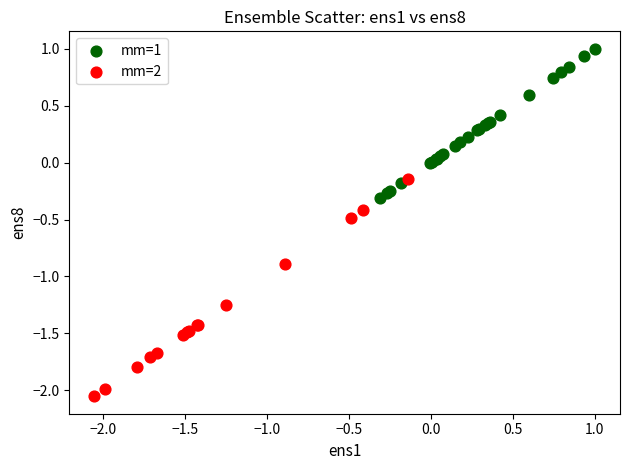

Which series contains the highest Y value?

mm=1